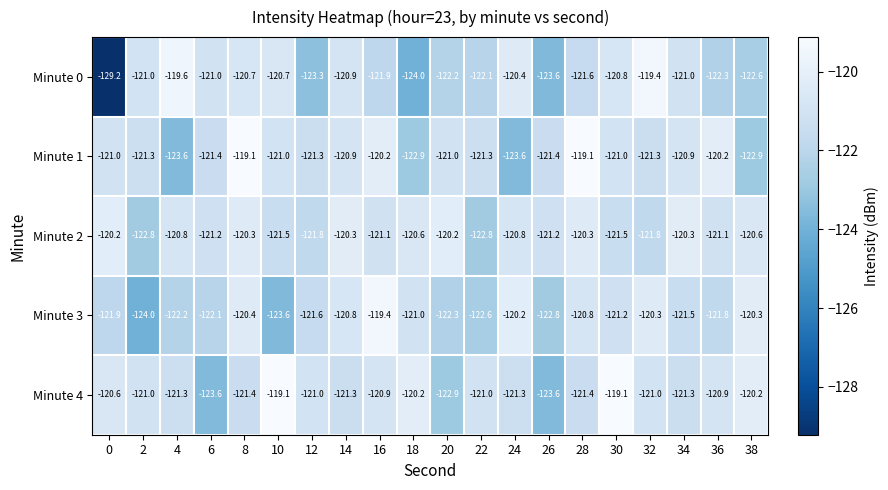

Rank the series at 32 from highest to lowest value.

Minute 0, Minute 3, Minute 4, Minute 1, Minute 2